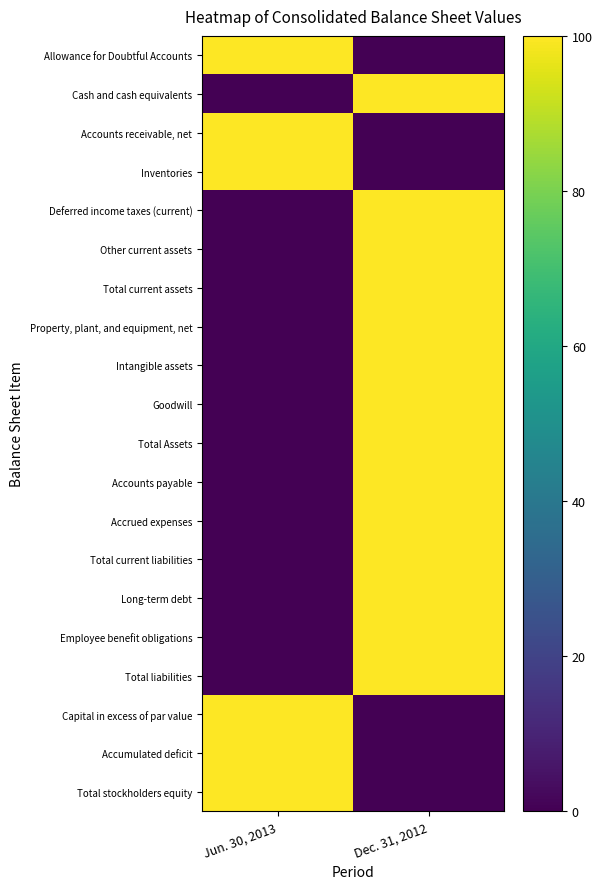

What is the maximum value shown in the chart?

100